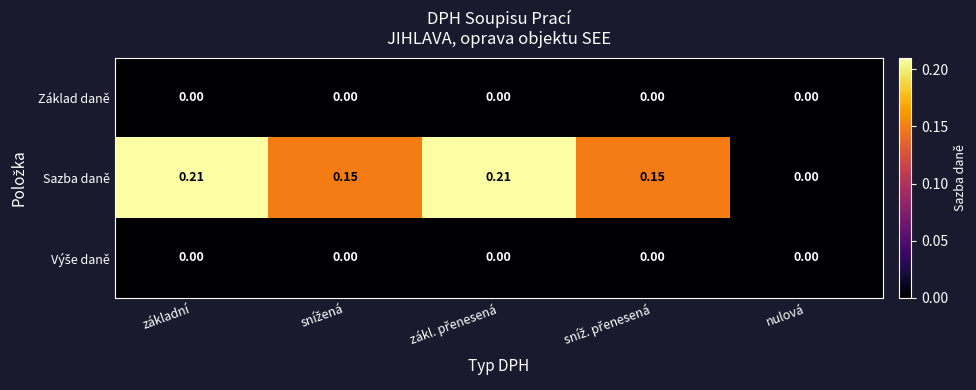

Which series has the largest total across all categories?

Sazba daně